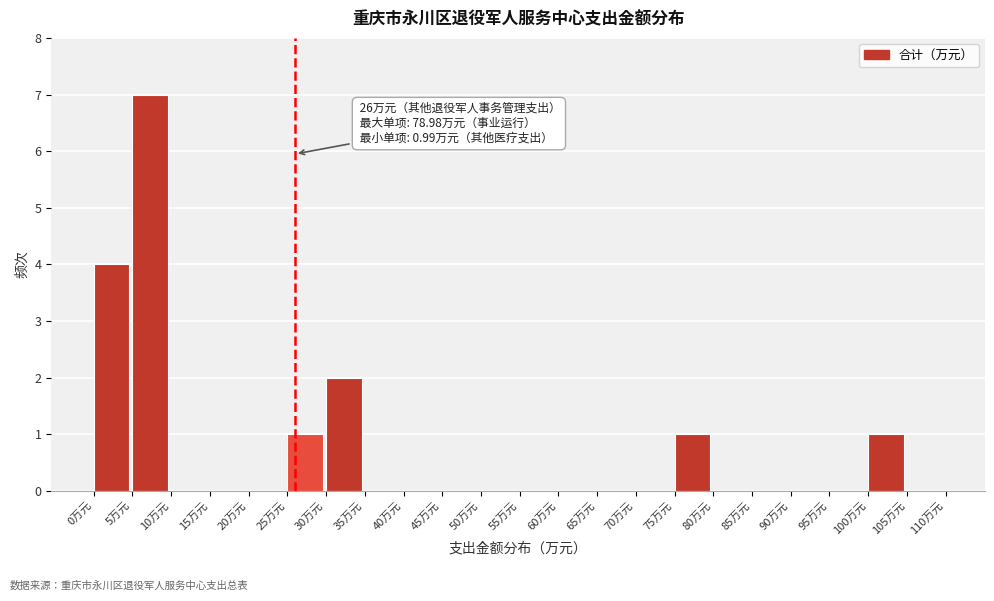

Which range on the x-axis has the tallest bar?

5 to 10